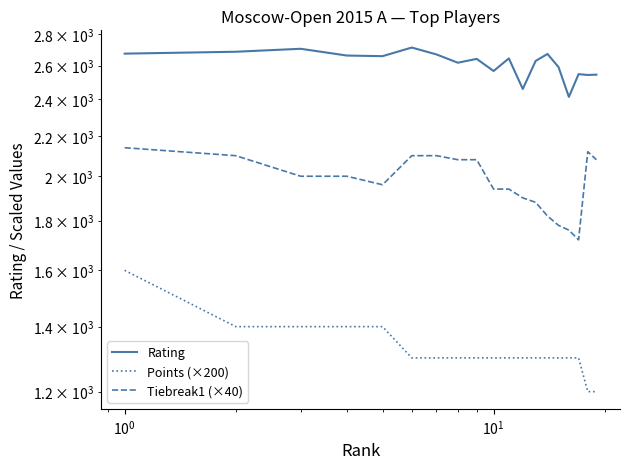

How many values in the Points (×200) series exceed 1300?

5